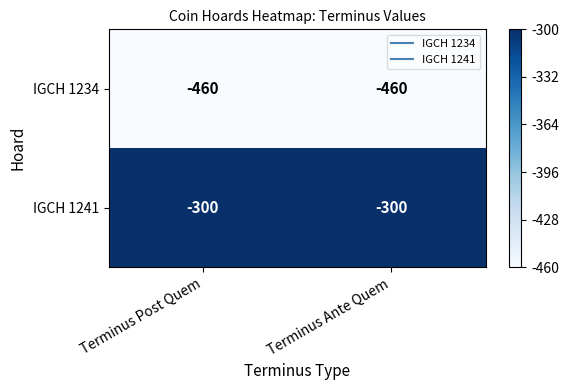

List the series in order of their overall mean, highest first.

IGCH 1241, IGCH 1234